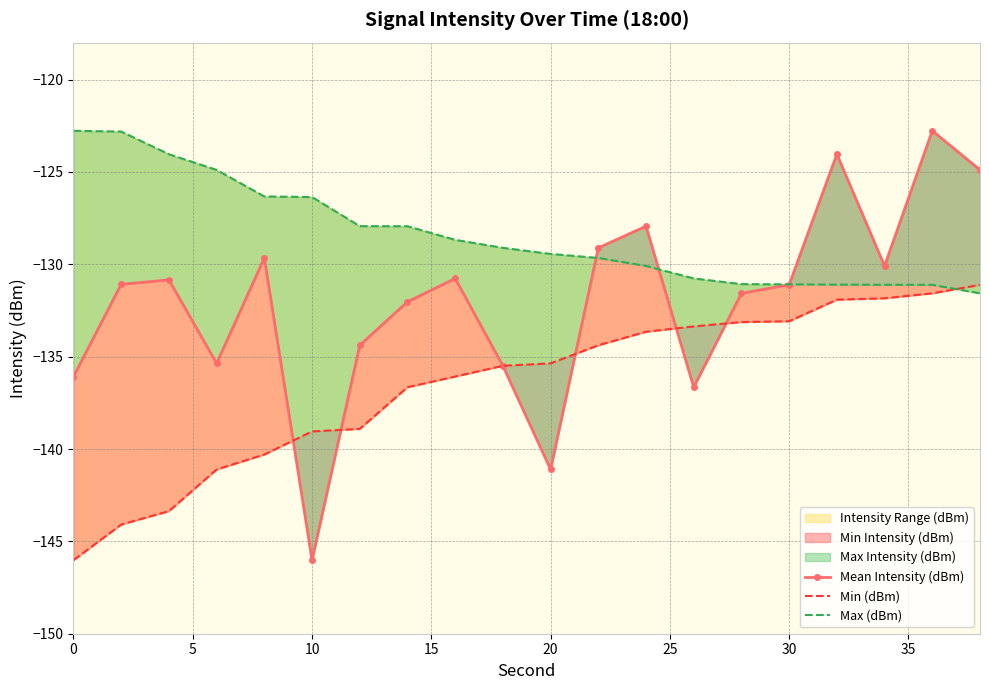

How many lines are shown in the chart?

3